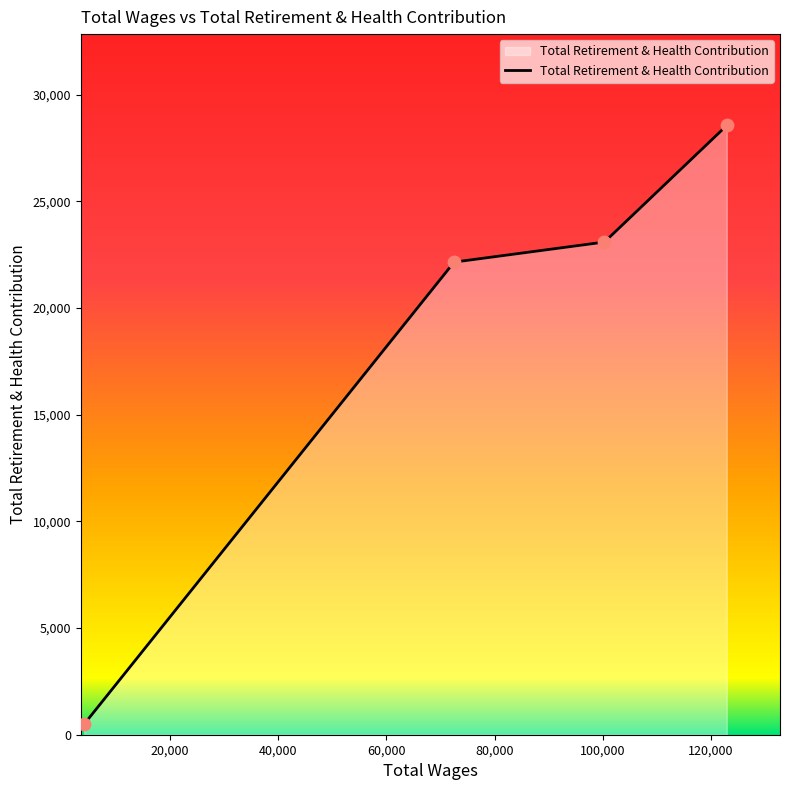

What is the difference between the maximum and minimum values?

28064.2